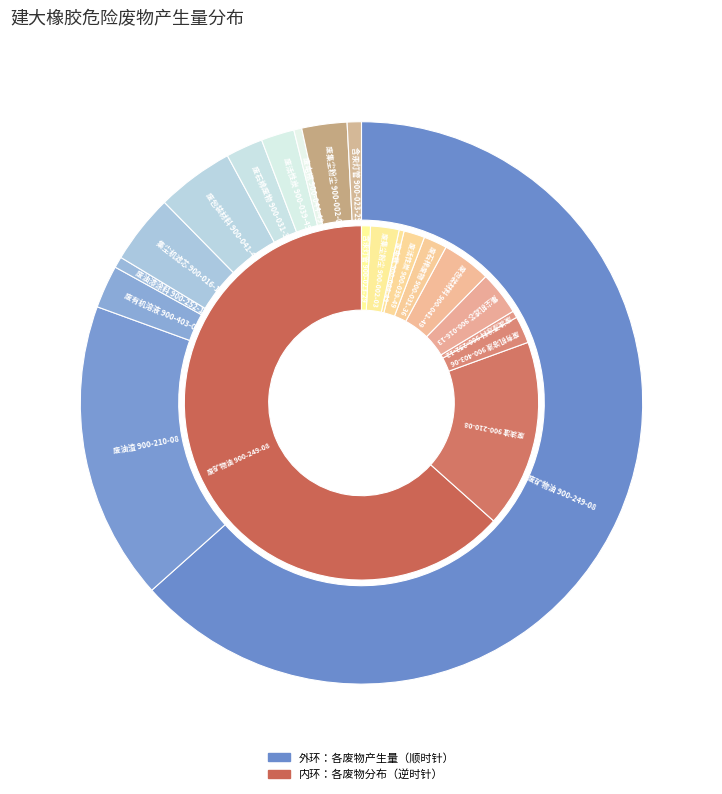

Which category accounts for the majority?

废矿物油 900-249-08